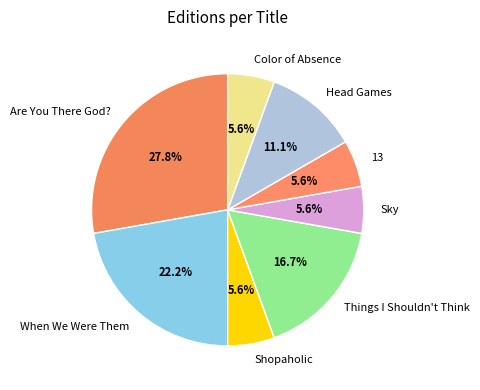

What is the ratio of the value at Head Games to the value at When We Were Them?

0.5